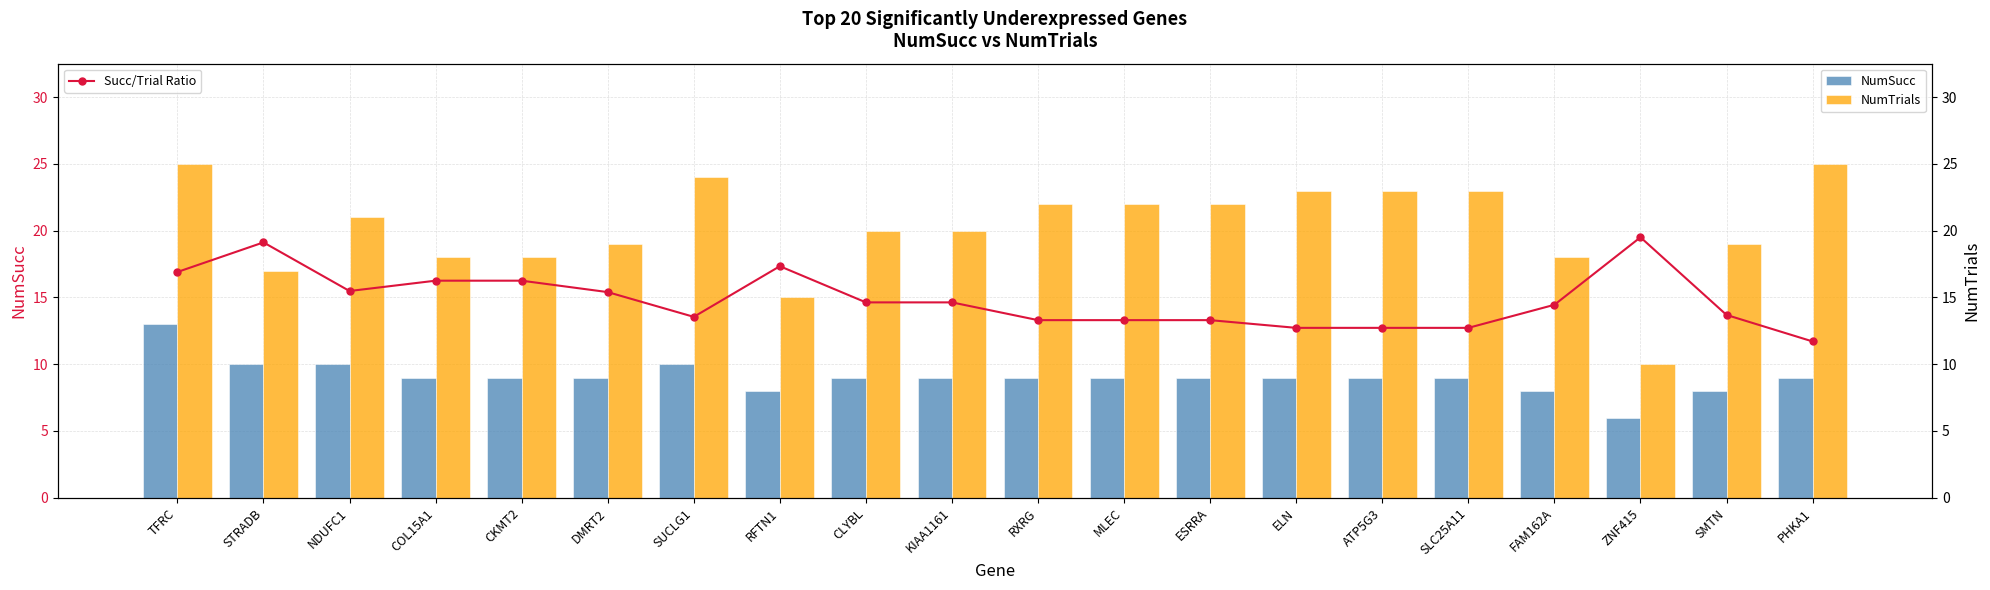

Are the bars horizontal?

No